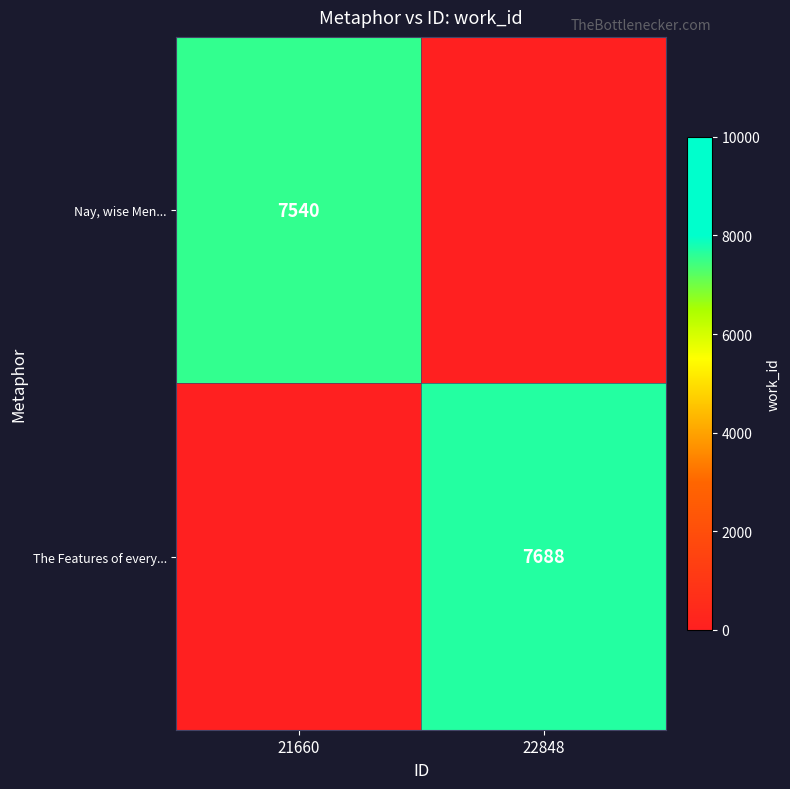

True or false: Nay, wise Men... has a value of 4486 at 21660.

False